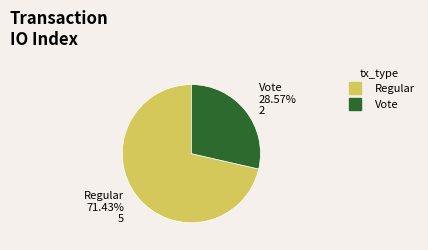

True or false: Vote accounts for 29% of the total.

True